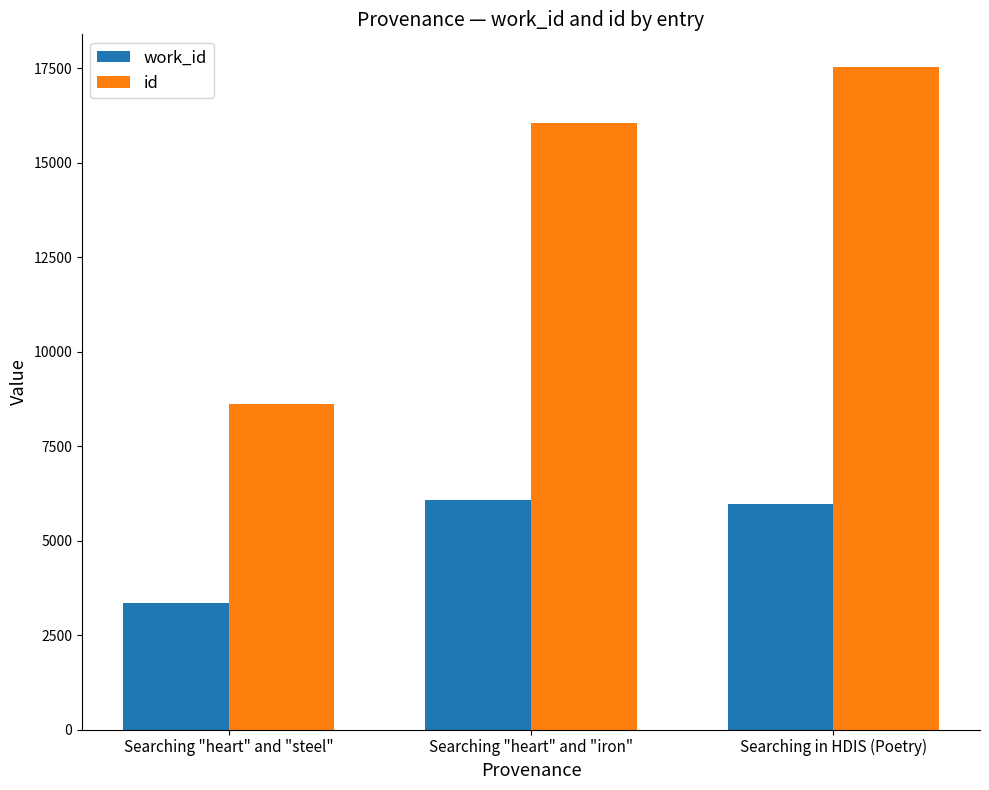

What is the total value across all series at Searching "heart" and "steel"?

11976